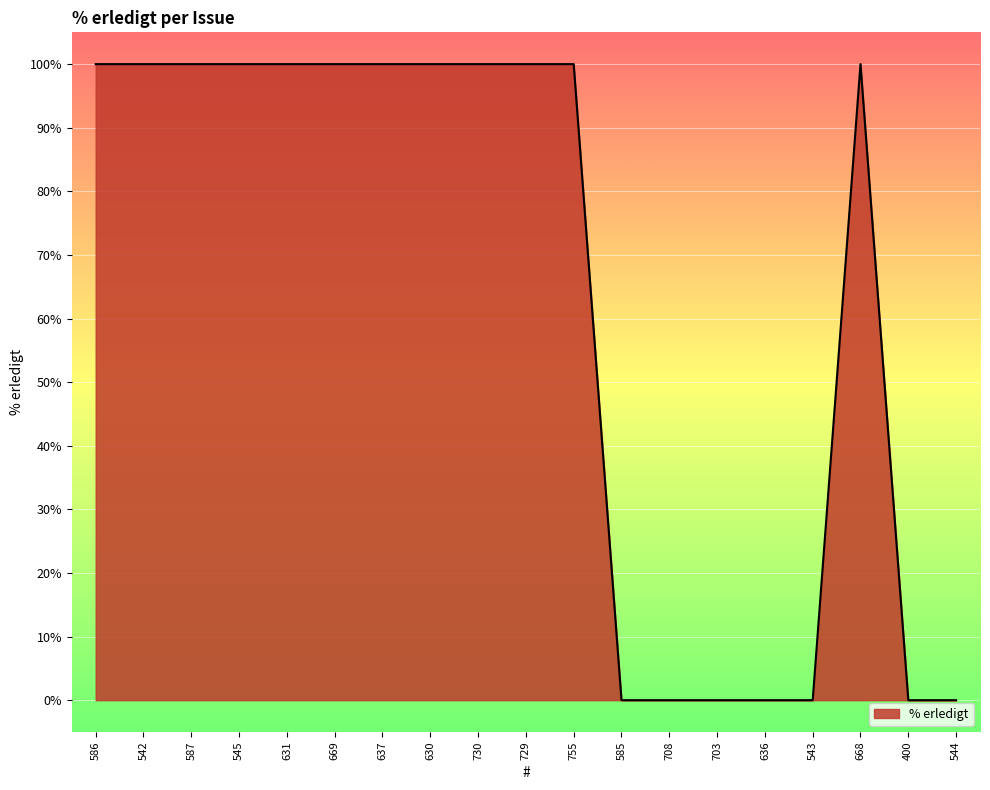

What position from the right is 637?

13